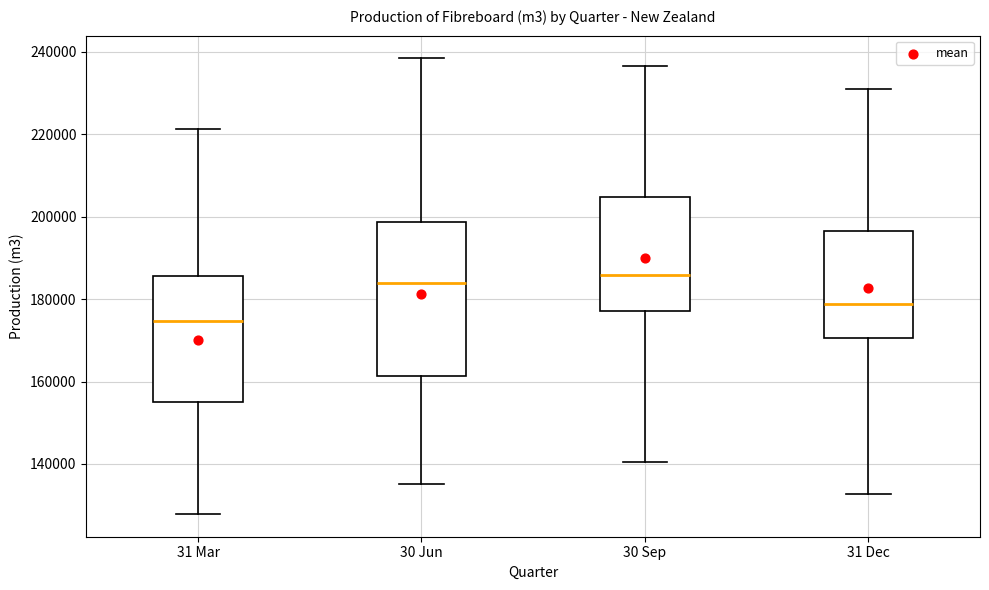

Which box is the tallest, from its lower edge to its upper edge?

30 Jun